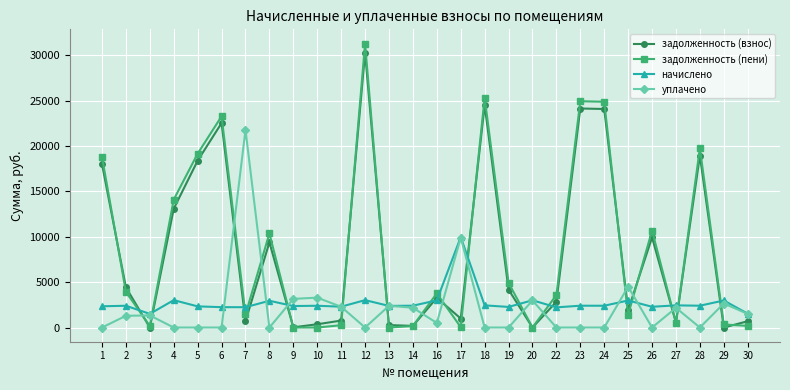

The value of уплачено at 10 is 3290.0. True or false?

True